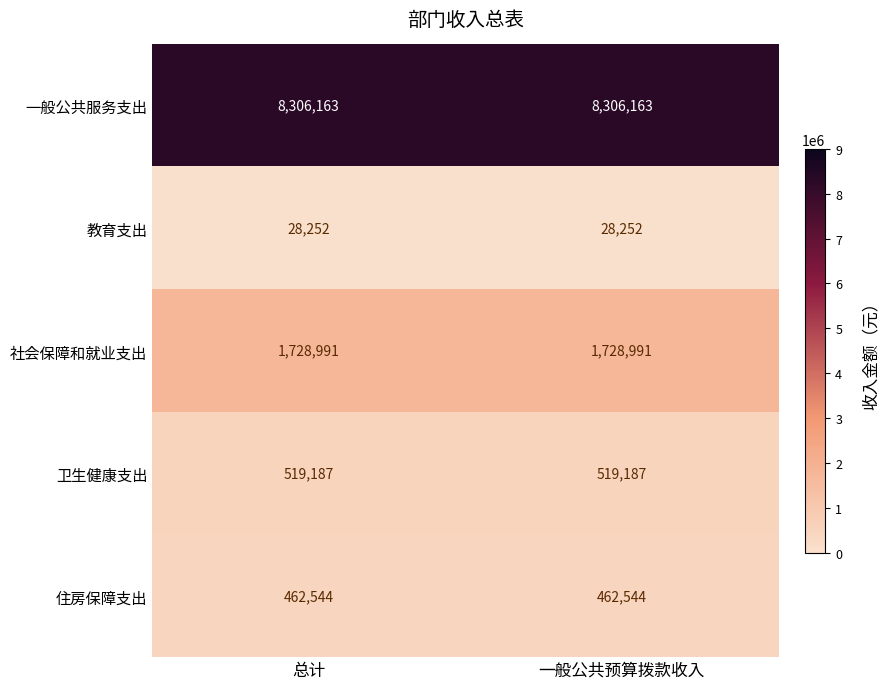

True or false: 卫生健康支出 has a value of 519187 at 总计.

True